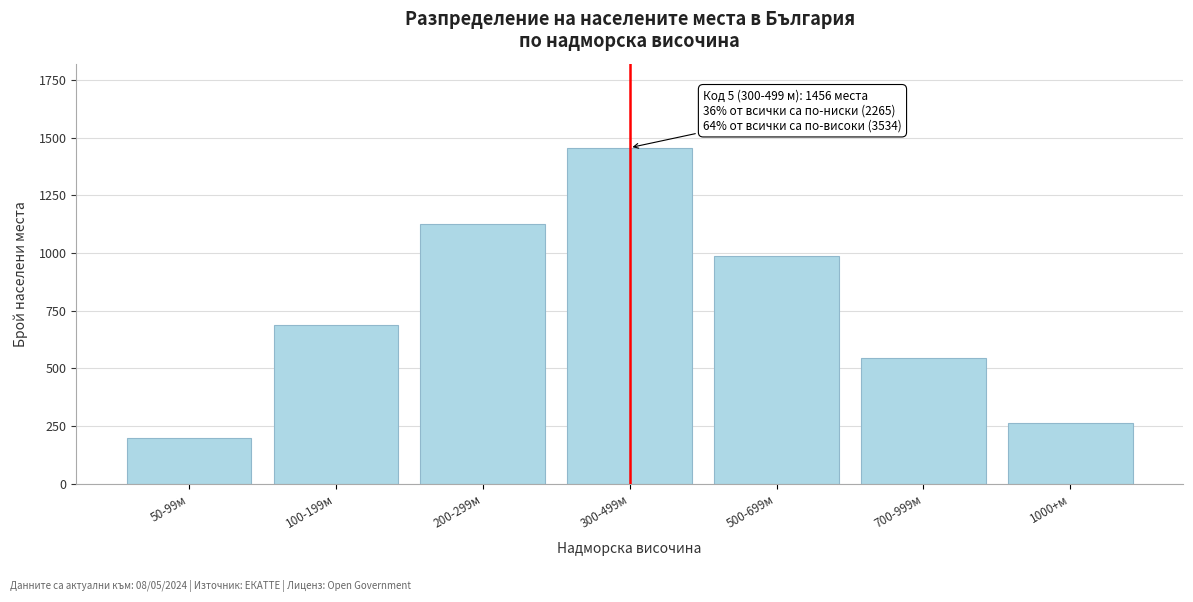

Reading left to right, transcribe all the data shown in this chart.

50-99м=198	100-199м=687	200-299м=1124	300-499м=1456	500-699м=987	700-999м=543	1000+м=264